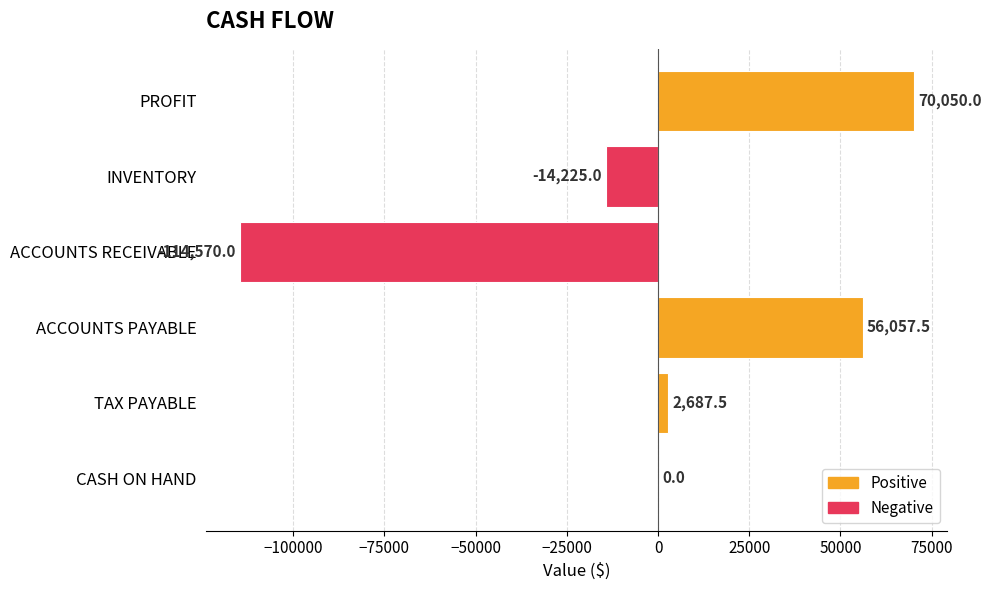

Reading top to bottom, extract all data points from this chart.

PROFIT=70050.0	INVENTORY=-14225.0	ACCOUNTS RECEIVABLE=-114570.0	ACCOUNTS PAYABLE=56057.5	TAX PAYABLE=2687.5	CASH ON HAND=0.0